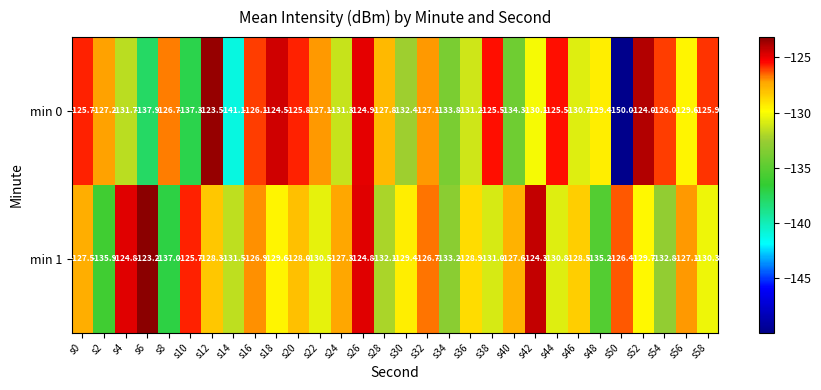

Read the min 0 value at s10.

-137.3